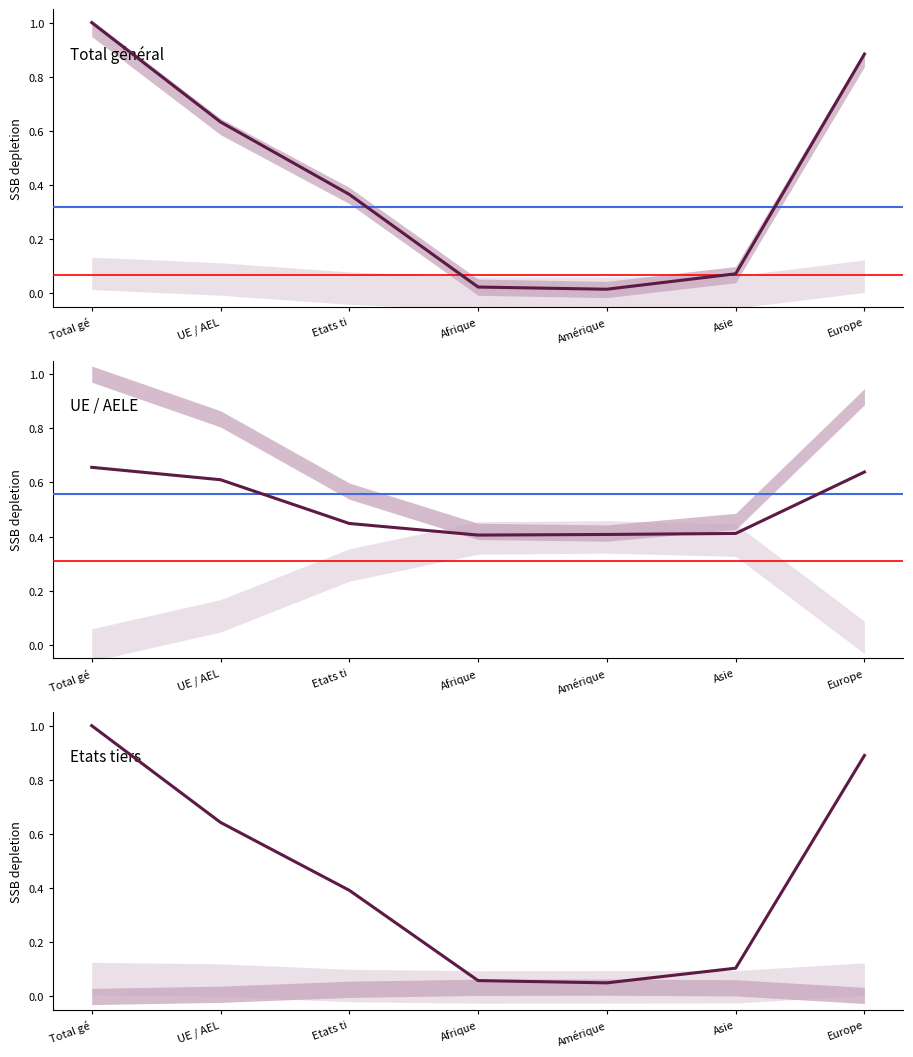

Count the number of data series in this chart.

3